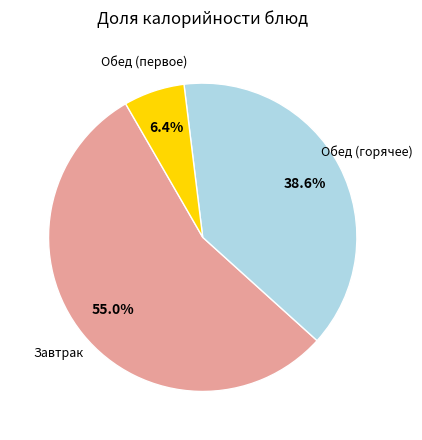

Rank the categories by value from highest to lowest.

Завтрак, Обед (горячее), Обед (первое)